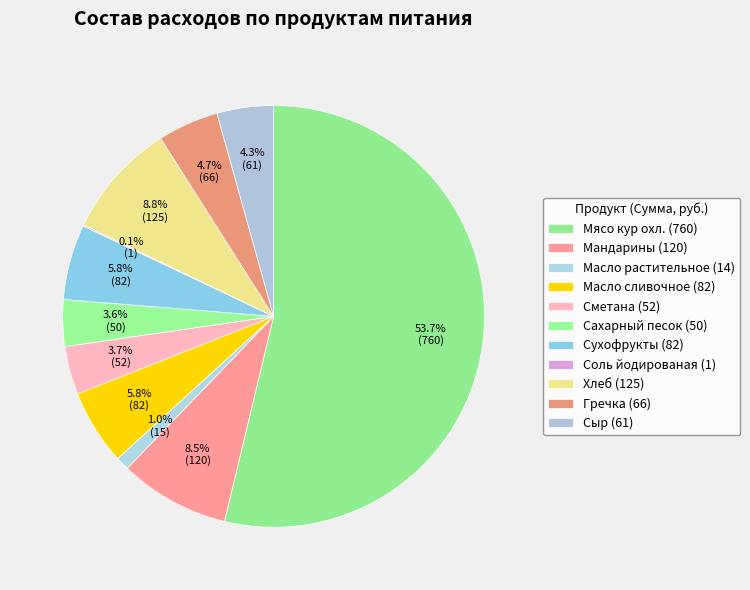

To the nearest percent, what is the difference between the Сахарный песок and Сыр slice percentages?

1%